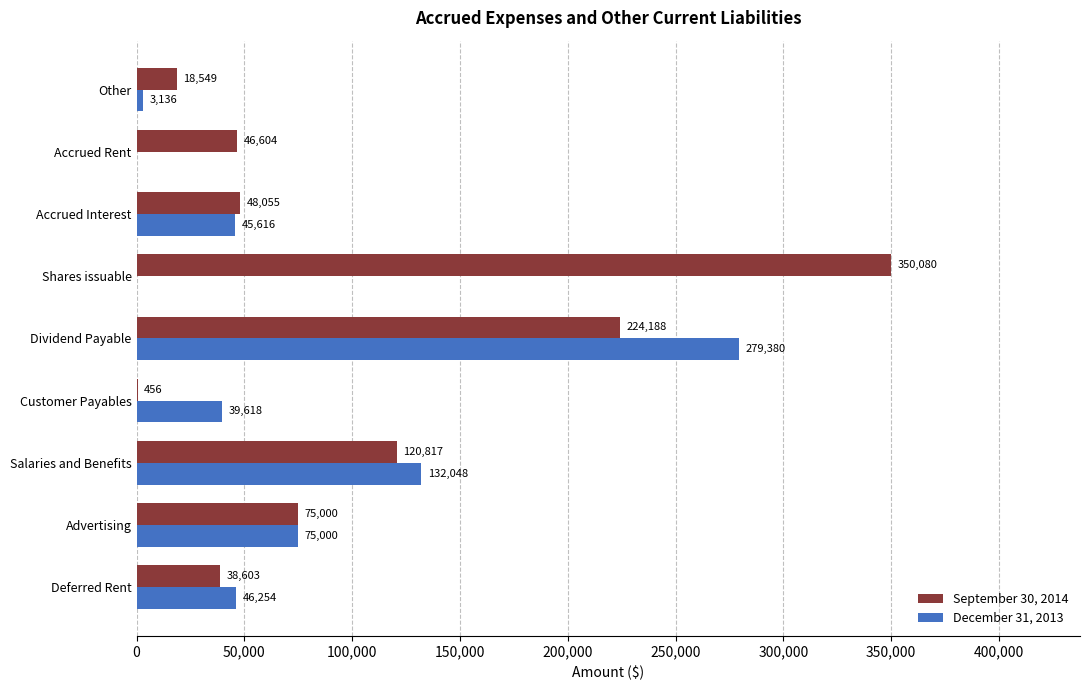

Which series has the largest total across all categories?

September 30, 2014